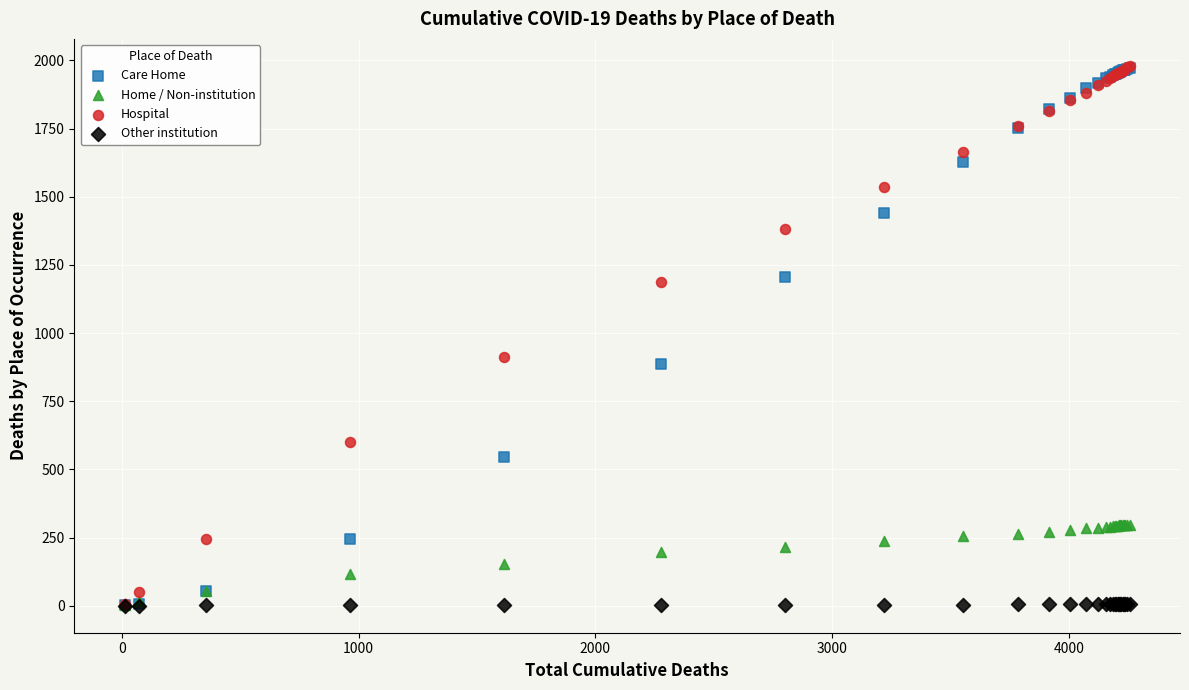

Across all series, what Y value is closest to 990?

912